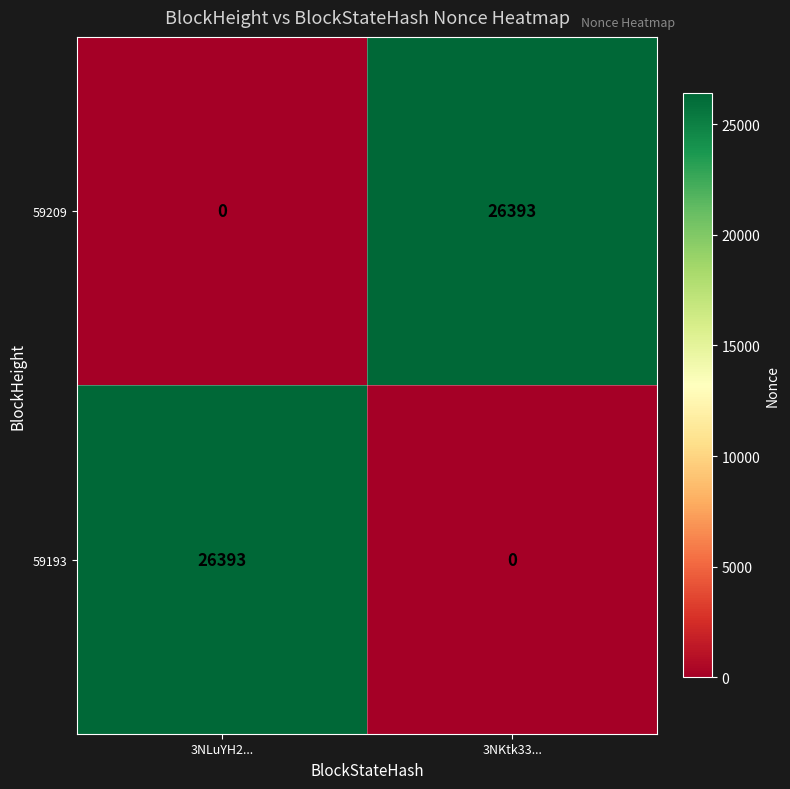

At 3NLuYH2..., list the series in order from largest to smallest.

59193, 59209